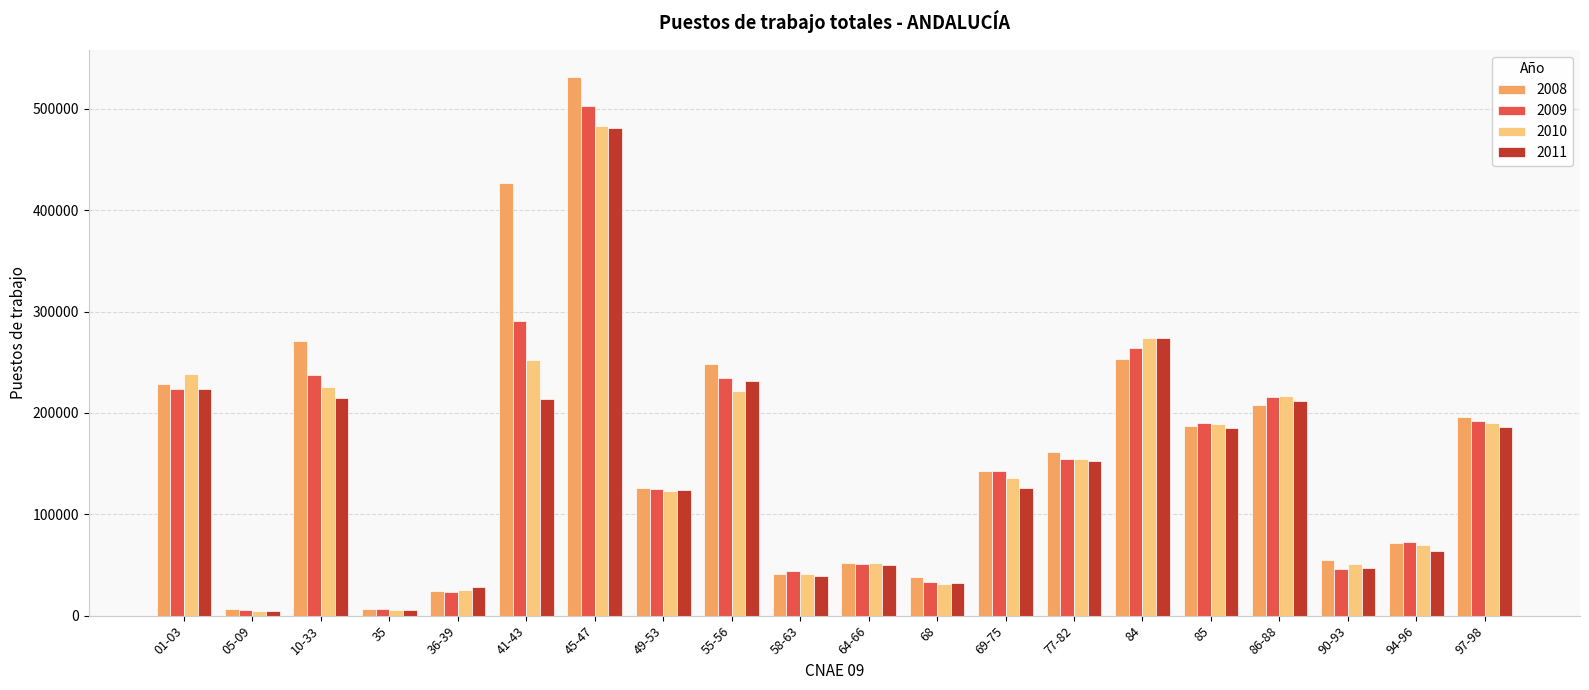

Rank the series by their average value, from lowest to highest.

2011, 2010, 2009, 2008